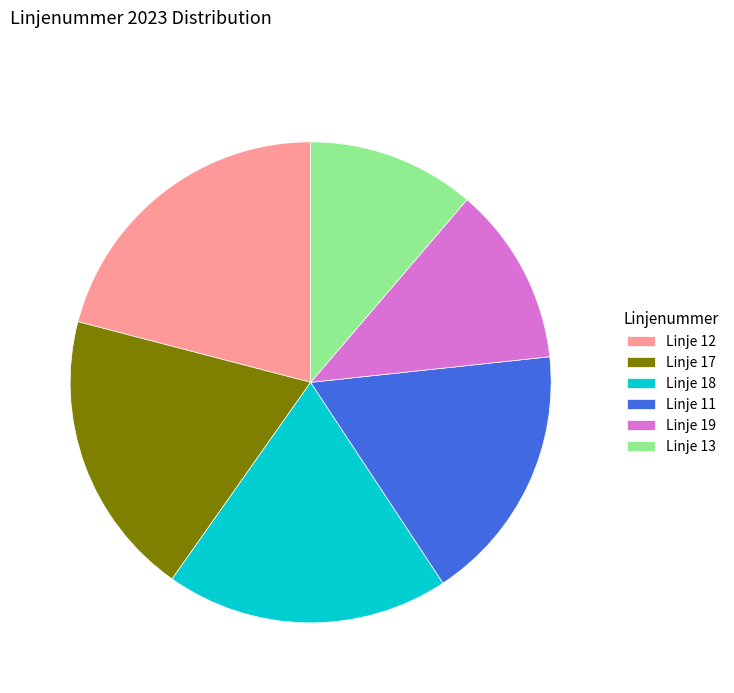

The Linje 17 slice represents 10% of the pie. True or false?

False